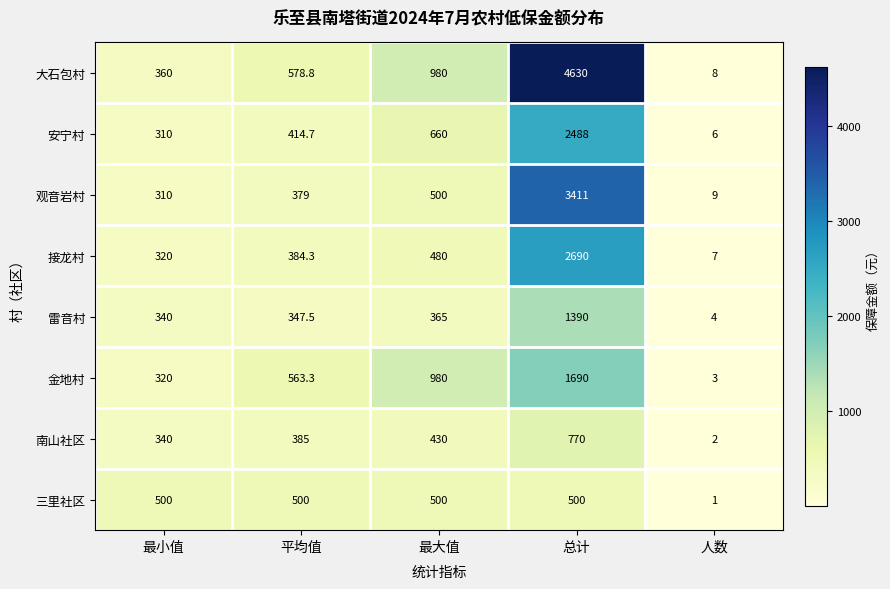

The value of 雷音村 at 人数 is 5.9. True or false?

False